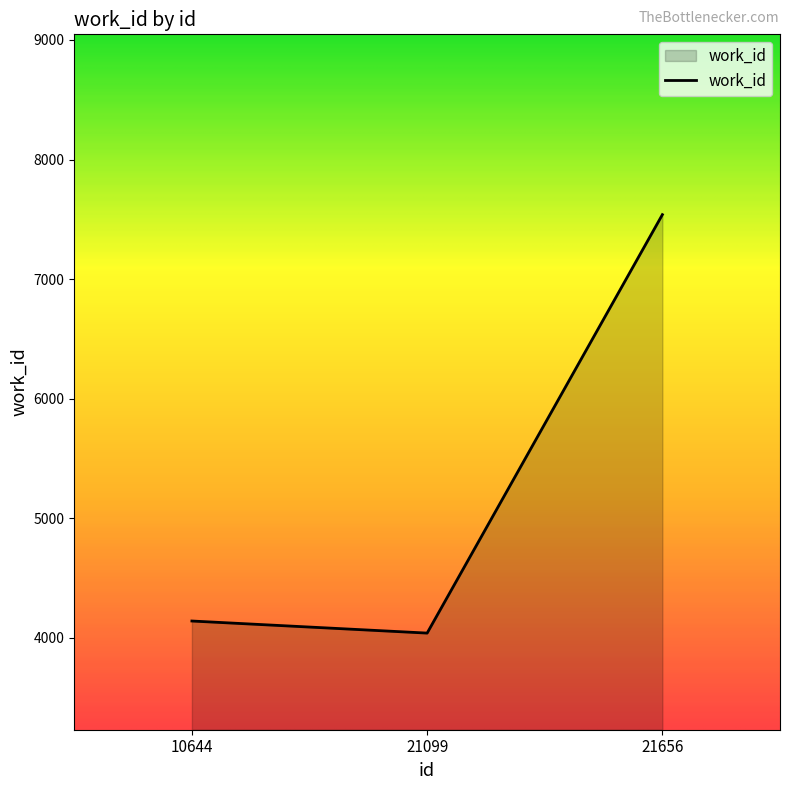

Reading left to right, extract all data points from this chart.

4141	4040	7539